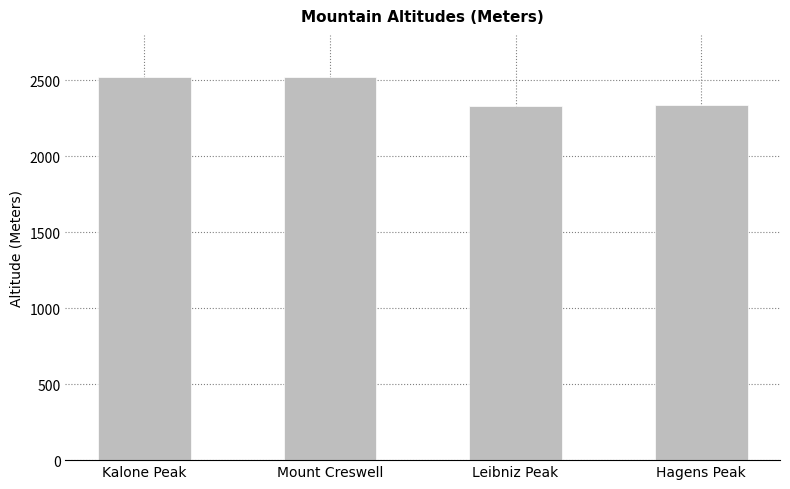

What is the minimum value shown in the chart?

2334